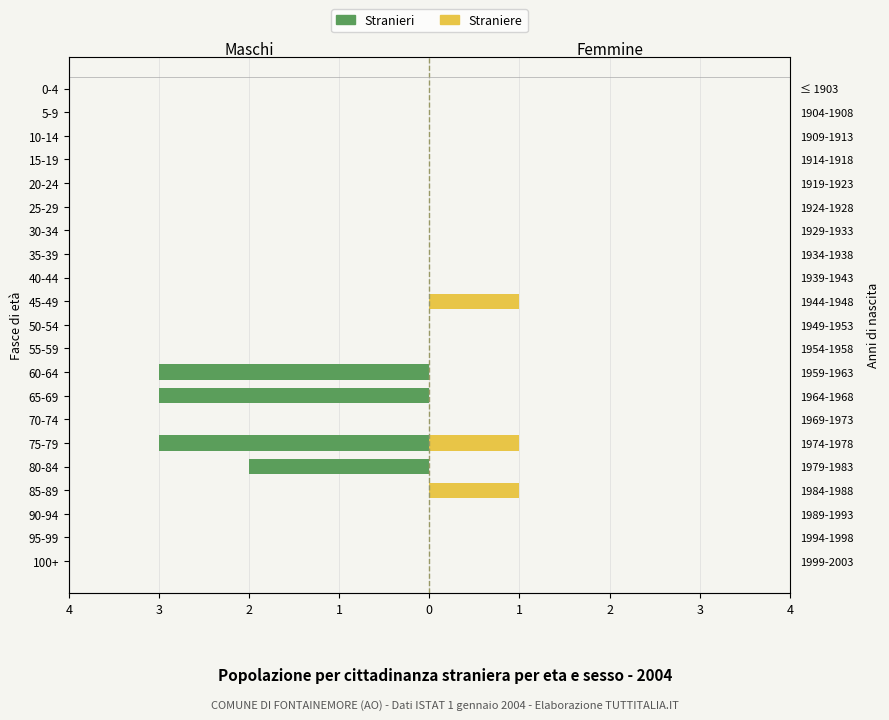

Between 35-39 and 60-64, which is larger?

35-39